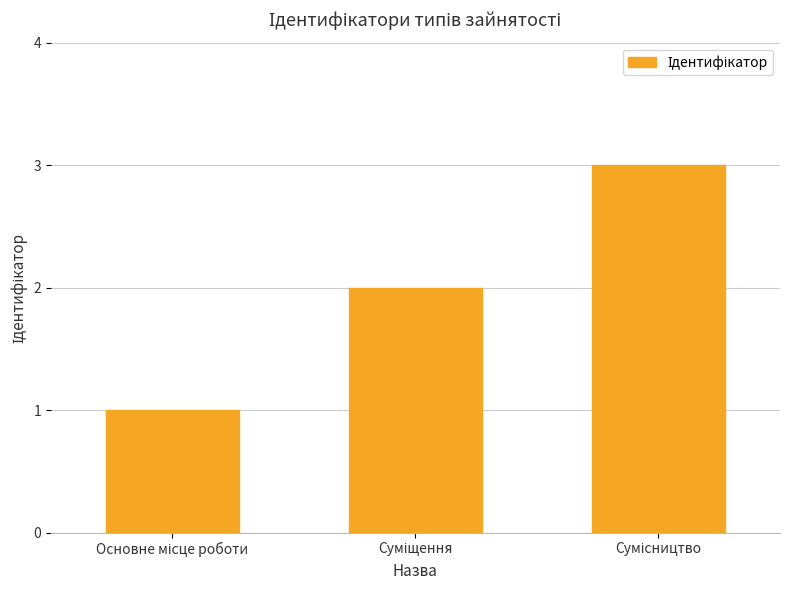

What is the greatest value displayed?

3